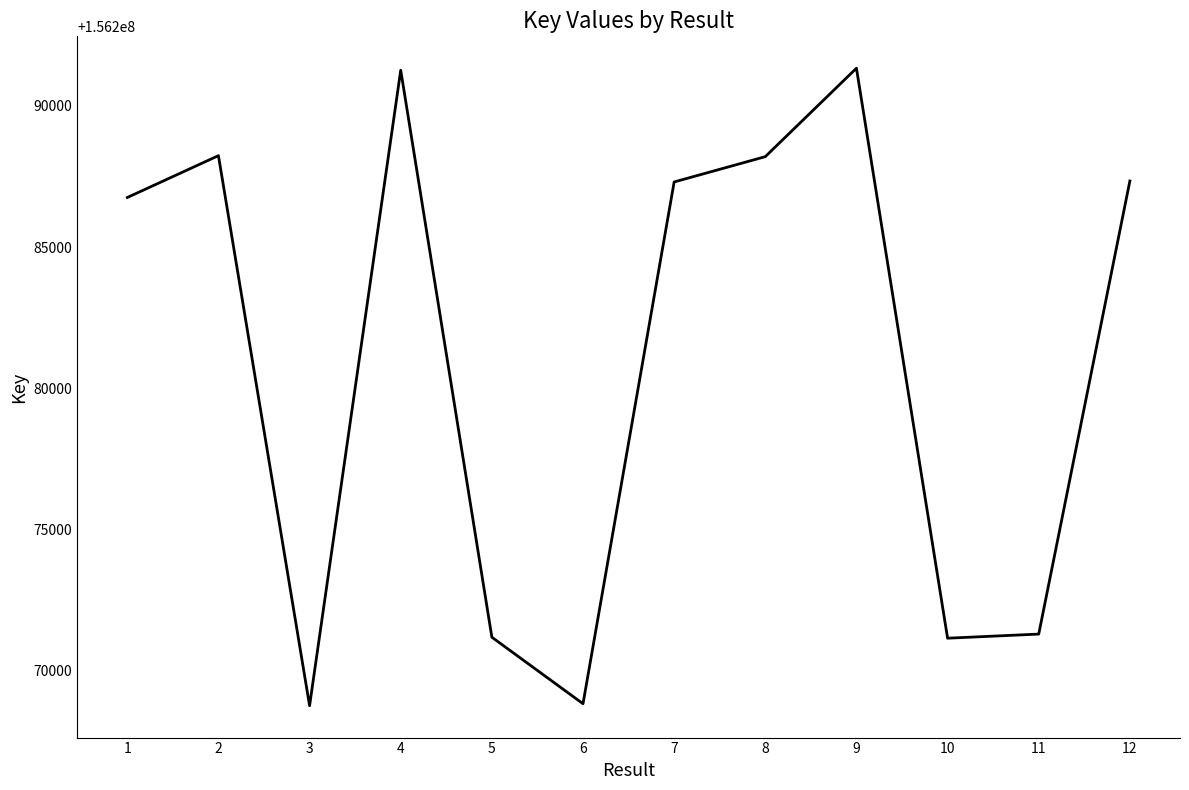

What is the minimum value shown in the chart?

156268766